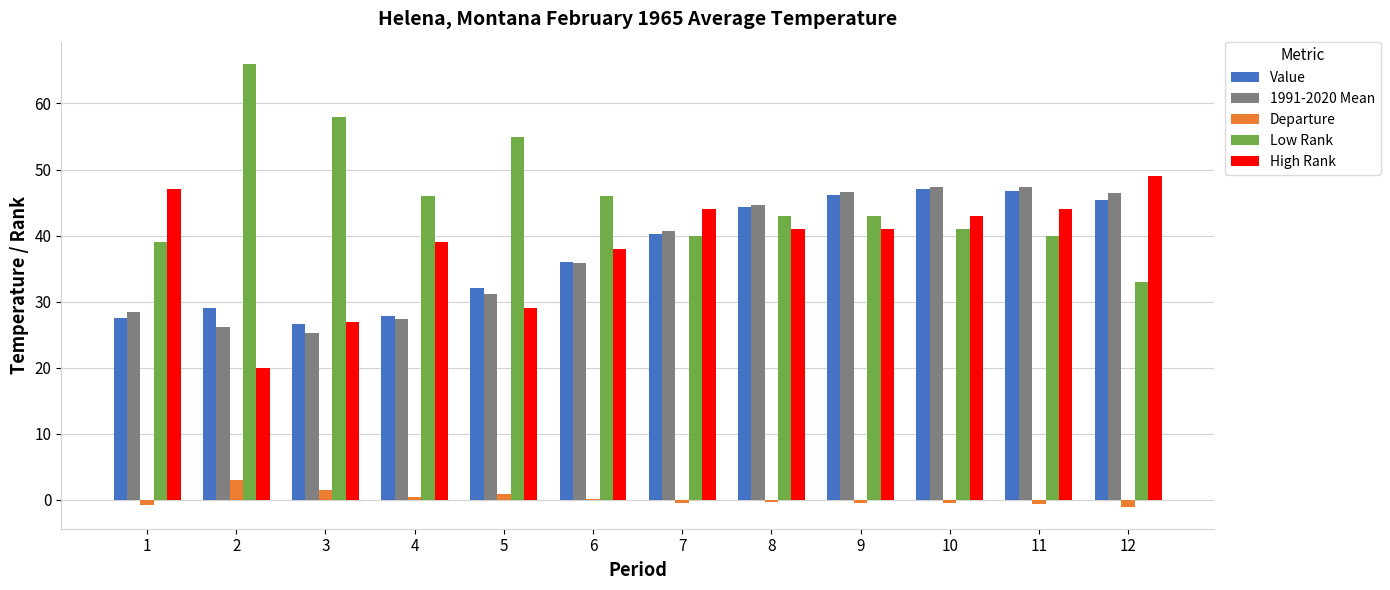

Is the value of High Rank at 1 greater than the value of Low Rank at 10?

Yes